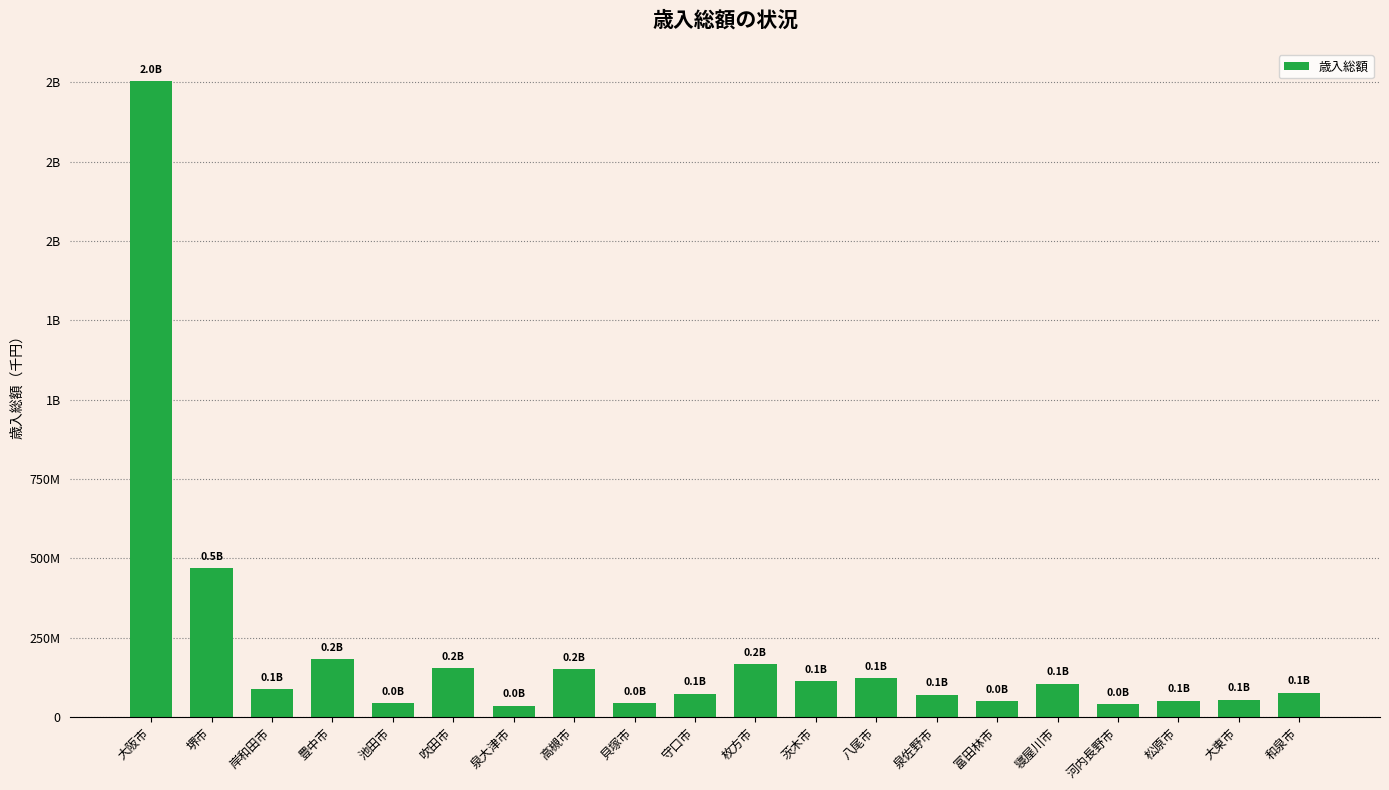

True or false: the data shows 182548599 at 豊中市.

True